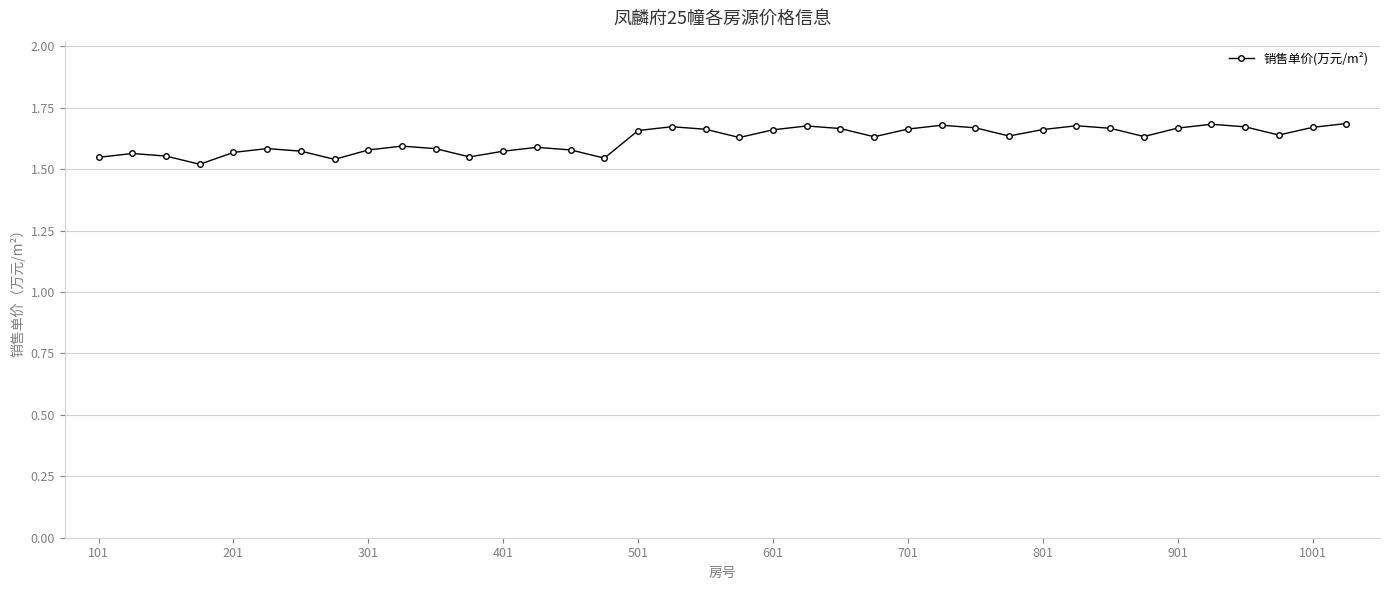

What is the sum of all values?

61.6